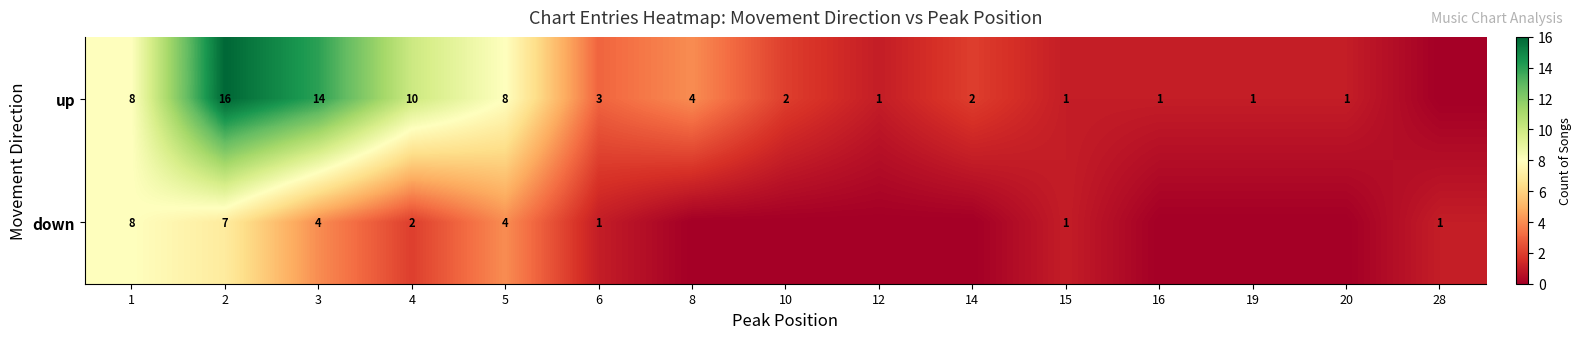

The value of down at 6 is 1. True or false?

True